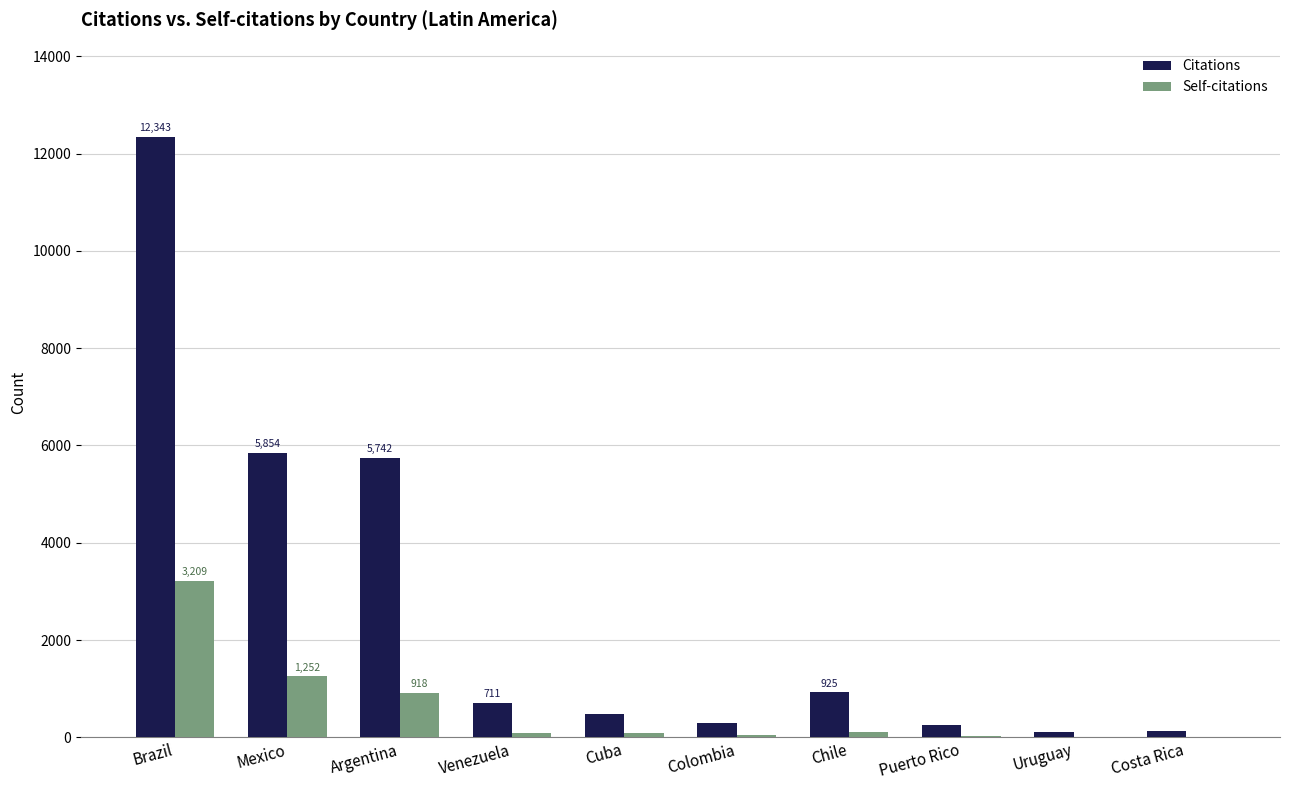

The value of Citations at Brazil is 6794. True or false?

False